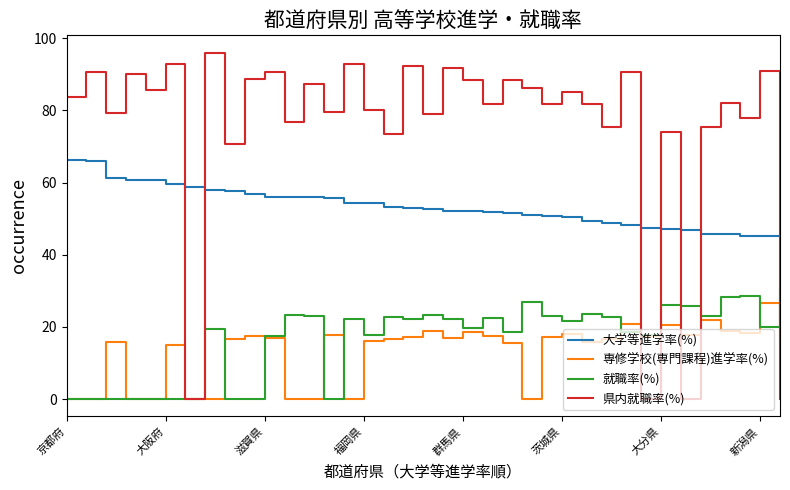

What is the average value of the 大学等進学率(%) series?

53.3